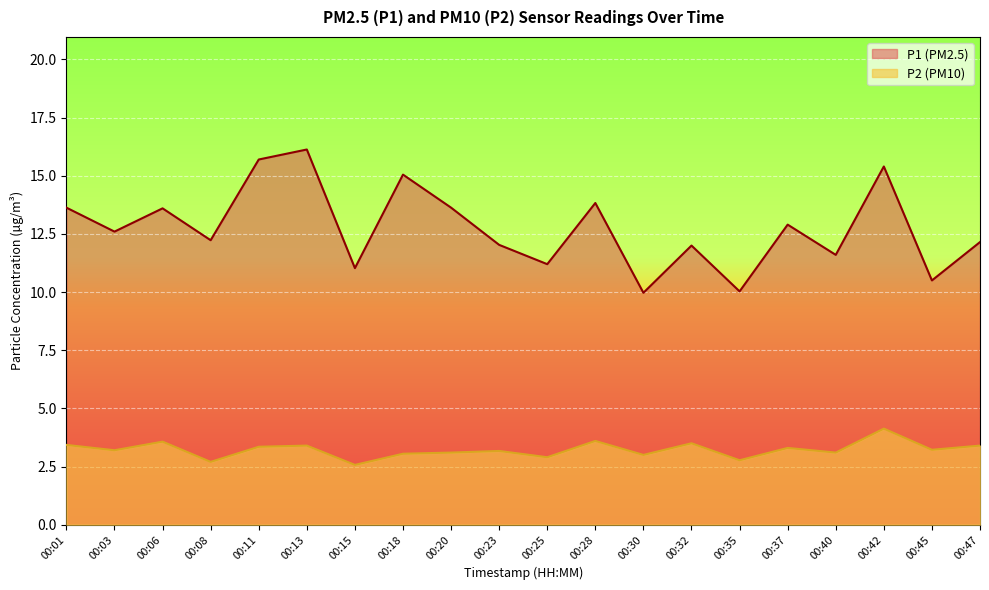

Reading left to right, list all the values displayed in this chart.

P1: 13.6	12.6	13.6	12.2	15.7	16.1	11.0	15.1	13.6	12.0	11.2	13.8	10.0	12.0	10.0	12.9	11.6	15.4	10.5	12.2
P2: 3.4	3.2	3.6	2.7	3.4	3.4	2.6	3.0	3.1	3.2	2.9	3.6	3.0	3.5	2.8	3.3	3.1	4.1	3.2	3.4